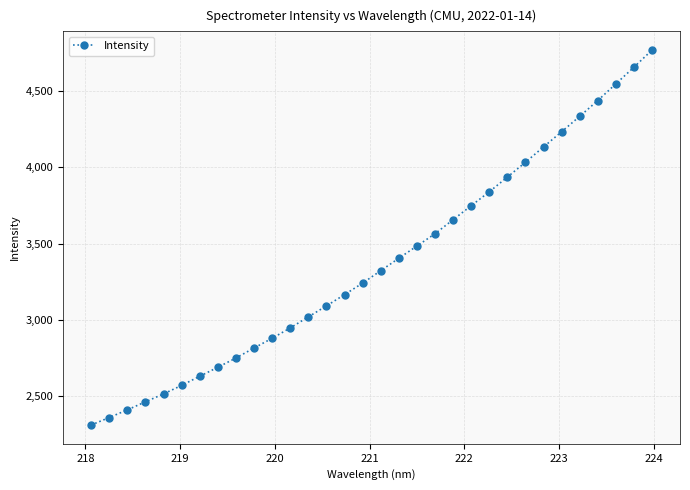

What is the value of the 24th point from the left?

3936.5